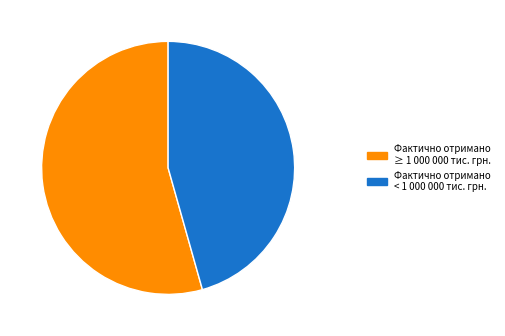

Is there any slice that represents more than half of the pie?

Yes